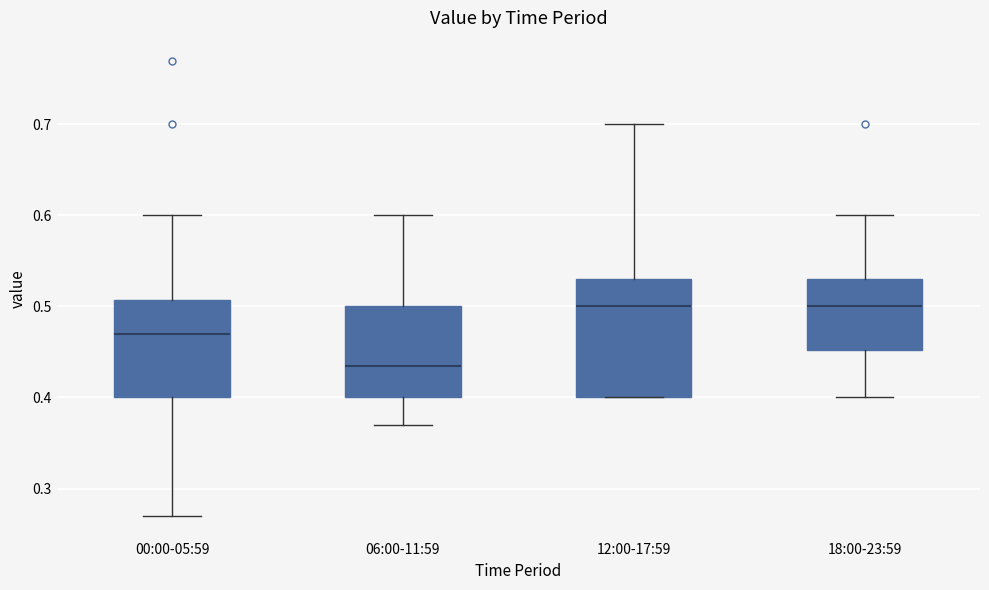

Reading left to right, read every box against the y-axis: the position of its median line, the range the box covers, and the ends of its whiskers. The values are not printed on the chart, so give them approximately, as read against the axis.

00:00-05:59: median 0.47, box 0.40 to 0.51, whiskers 0.27 to 0.60
06:00-11:59: median 0.44, box 0.40 to 0.50, whiskers 0.37 to 0.60
12:00-17:59: median 0.50, box 0.40 to 0.53, whiskers 0.40 to 0.70
18:00-23:59: median 0.50, box 0.45 to 0.53, whiskers 0.40 to 0.60